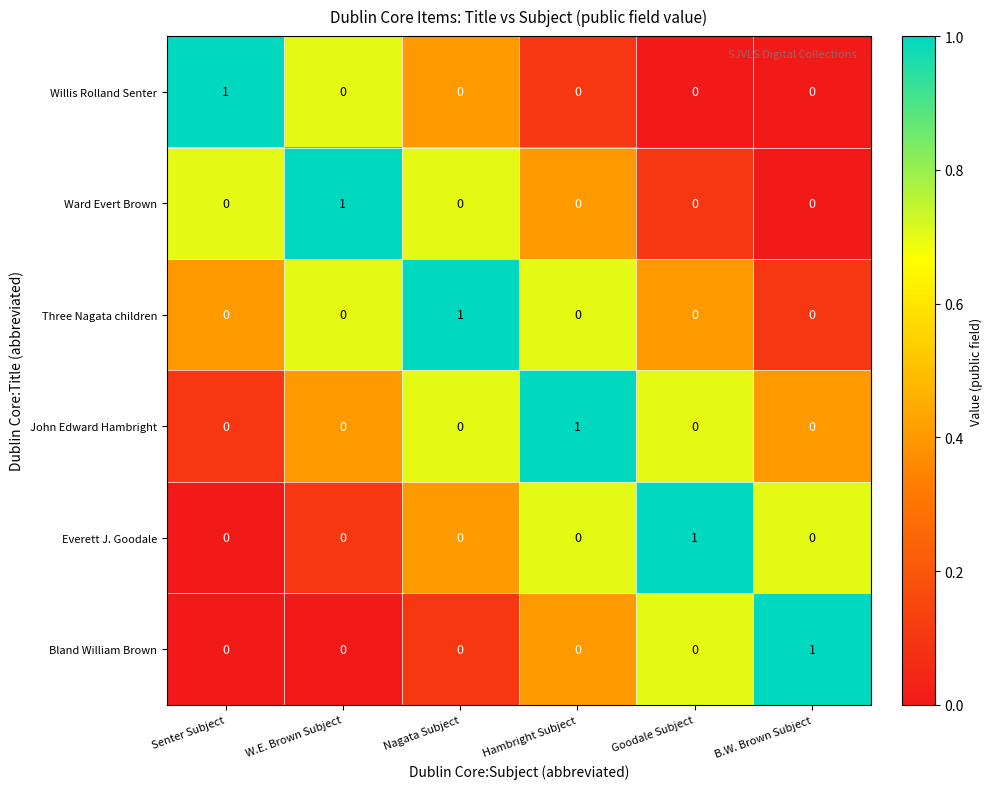

How many Everett J. Goodale values are between 0 and 1?

6